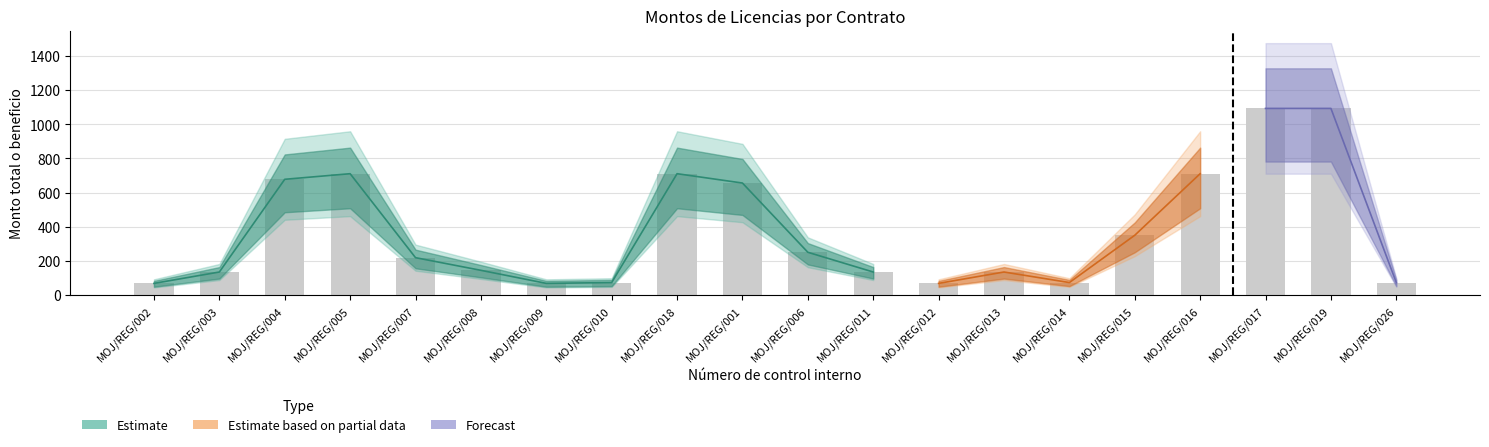

Which has a higher value, MOJ/REG/006 or MOJ/REG/012?

MOJ/REG/006